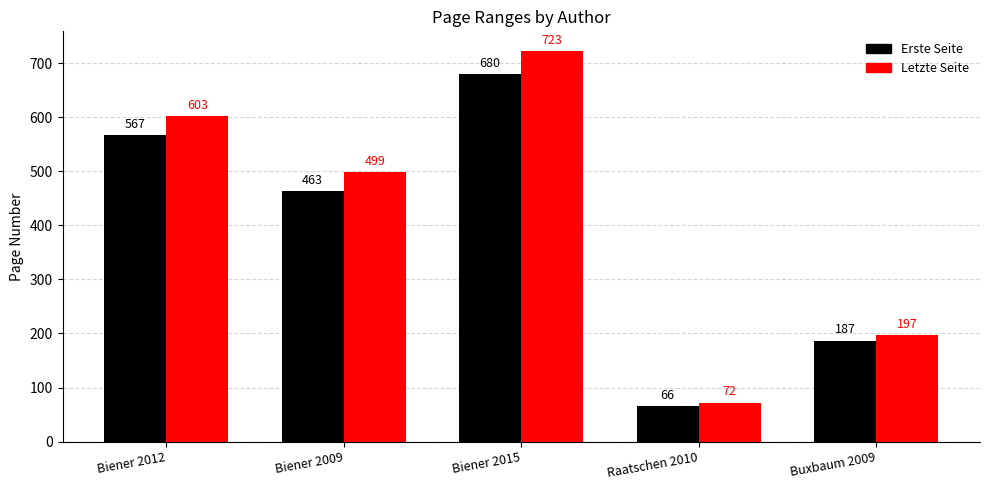

Which series changed the most between Biener 2015 and Buxbaum 2009?

Letzte Seite